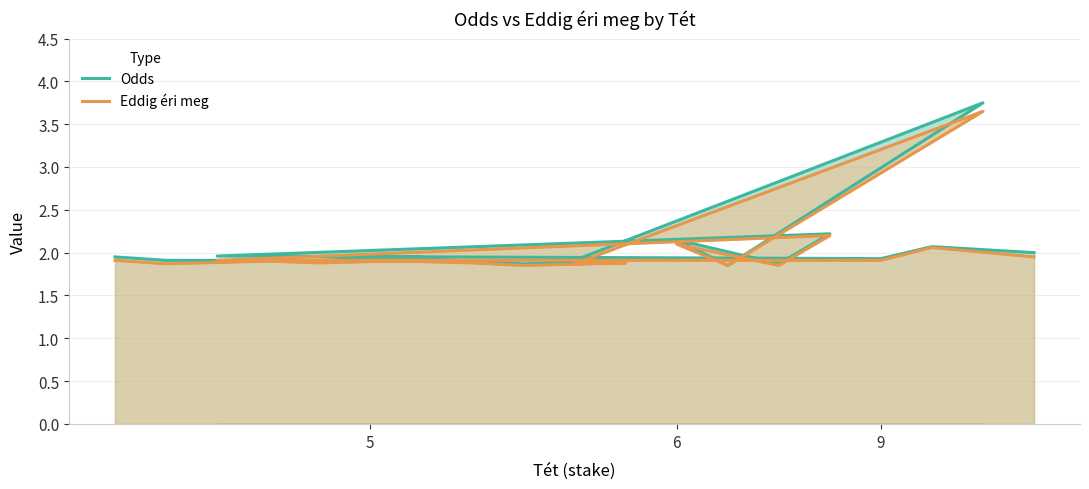

True or false: Eddig éri meg and Odds cross at least once.

False